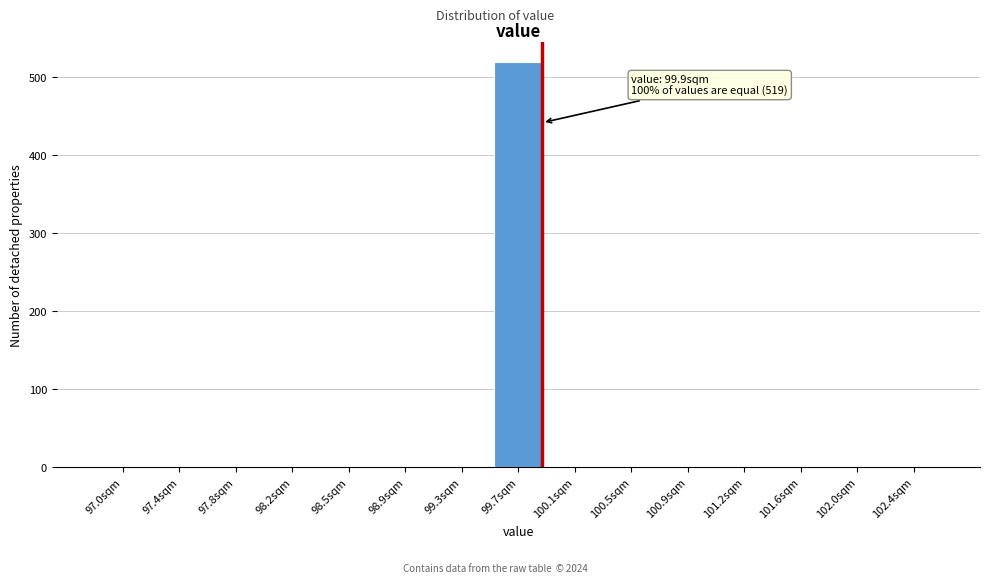

Reading left to right, extract all data points from this chart.

97.0sqm=0	97.4sqm=0	97.8sqm=0	98.2sqm=0	98.5sqm=0	98.9sqm=0	99.3sqm=0	99.7sqm=519	100.1sqm=0	100.5sqm=0	100.9sqm=0	101.2sqm=0	101.6sqm=0	102.0sqm=0	102.4sqm=0